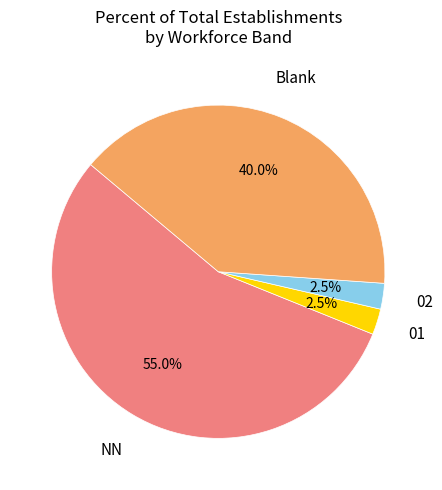

How many slices are in this pie chart?

4